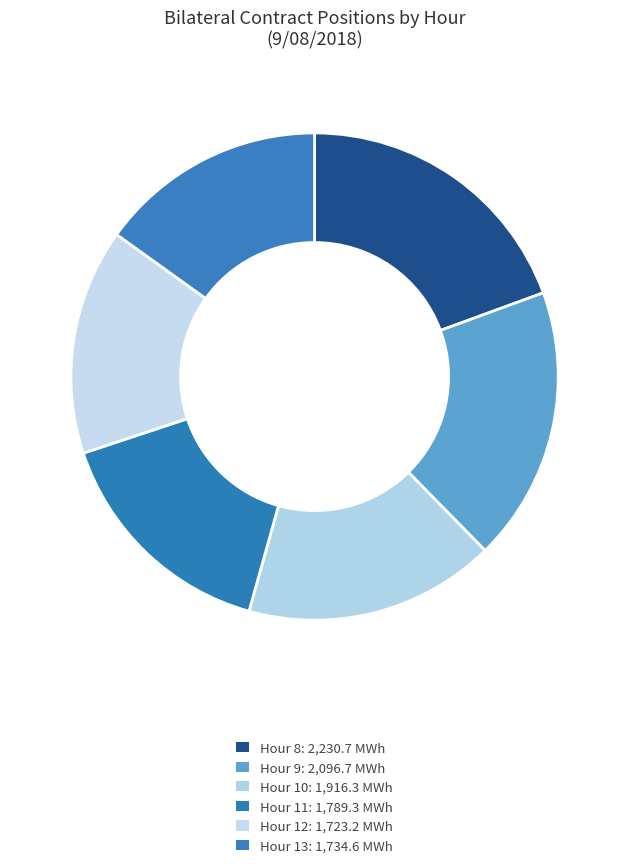

Count the number of slices in the pie.

6